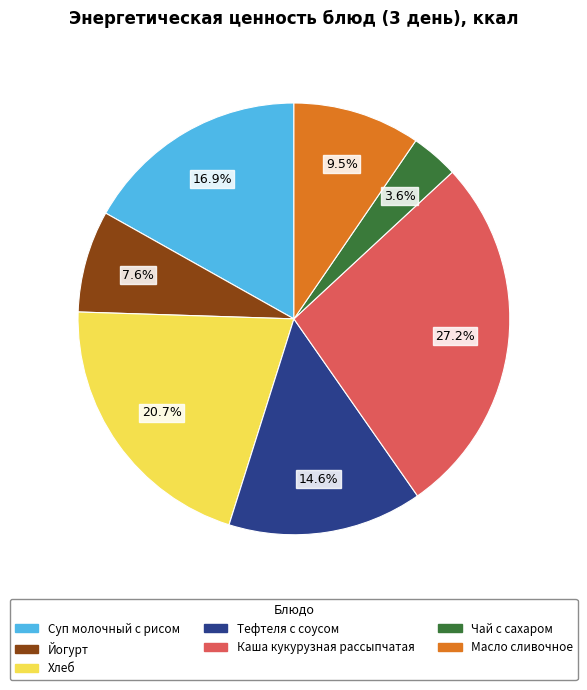

Count the number of slices in the pie.

7